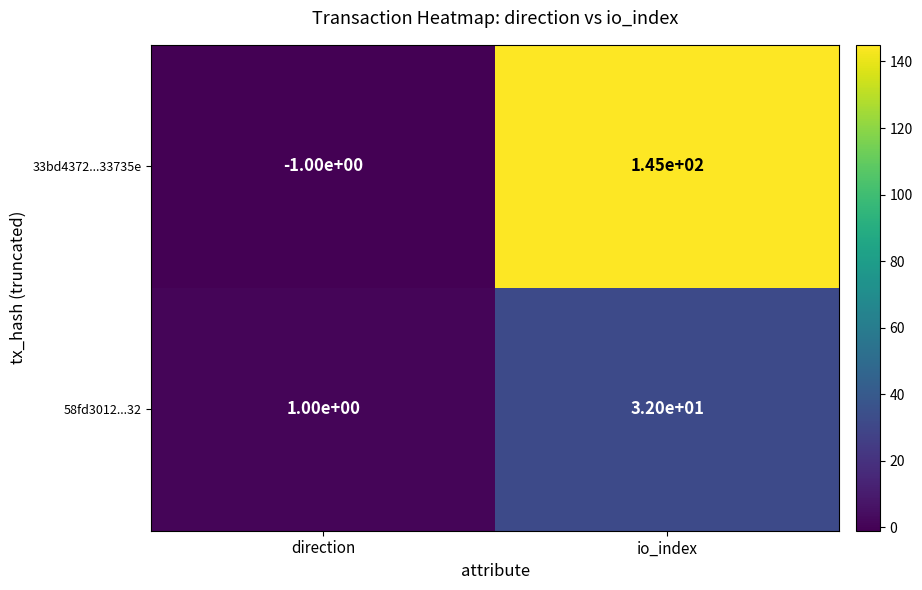

Between direction and io_index, which series saw the biggest shift?

33bd4372...33735e